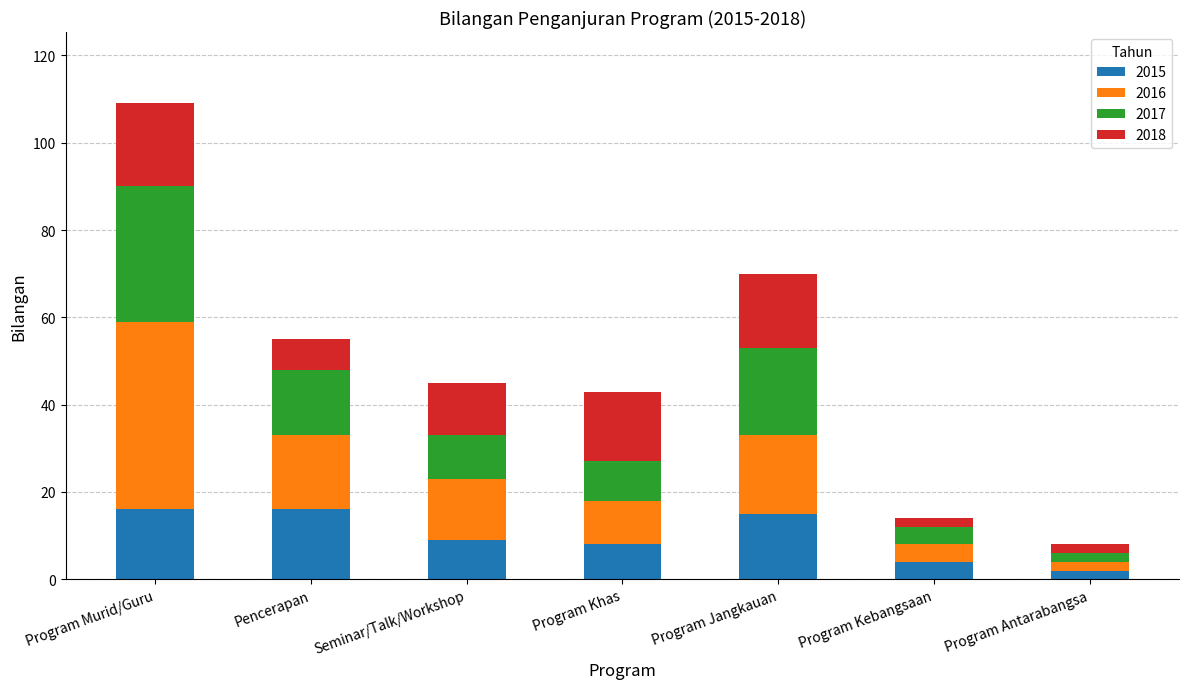

Count the number of categories in the chart.

7